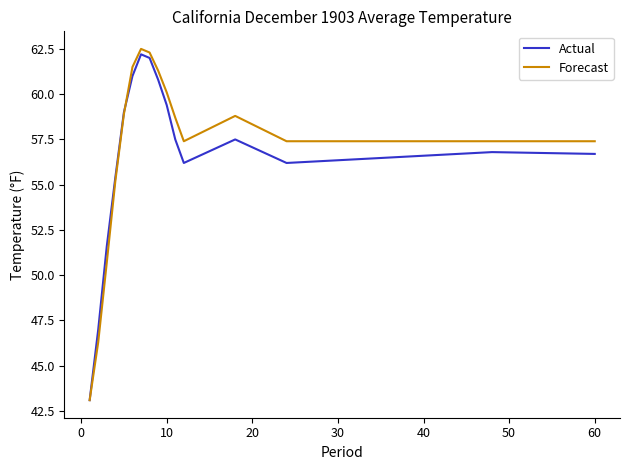

What is the lowest value of the Forecast series?

43.1